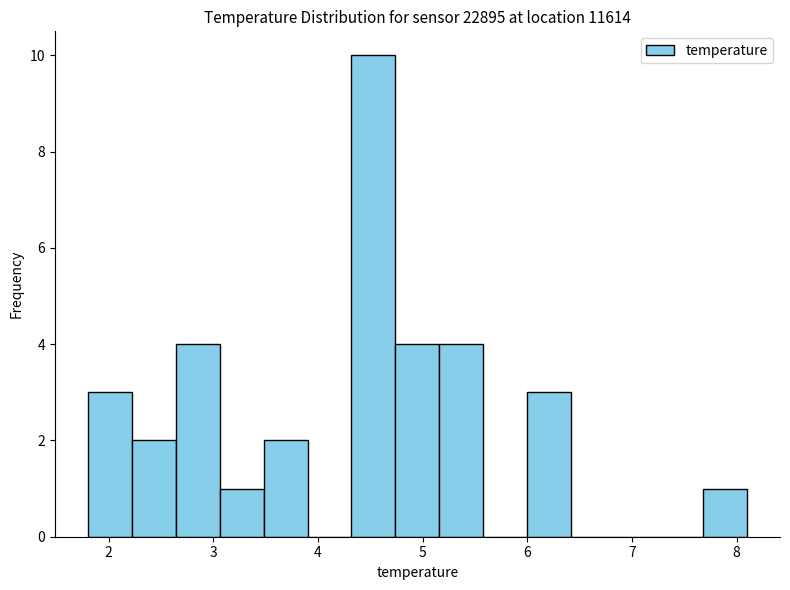

Over which range of the x-axis is the bar tallest?

4.32 to 4.74